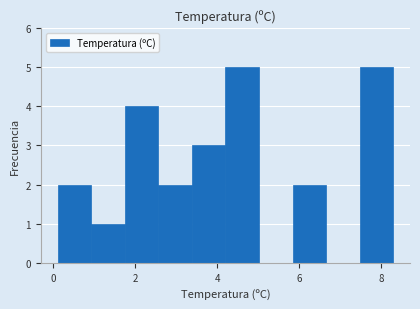

Reading left to right, list every bar in this chart as the range it spans on the x-axis followed by its height. Neither the bar edges nor the heights are printed on the chart, so give them approximately, as read against the axes.

0.10 to 0.92: 2
0.92 to 1.74: 1
1.74 to 2.56: 4
2.56 to 3.38: 2
3.38 to 4.20: 3
4.20 to 5.02: 5
5.02 to 5.84: 0
5.84 to 6.66: 2
6.66 to 7.48: 0
7.48 to 8.30: 5